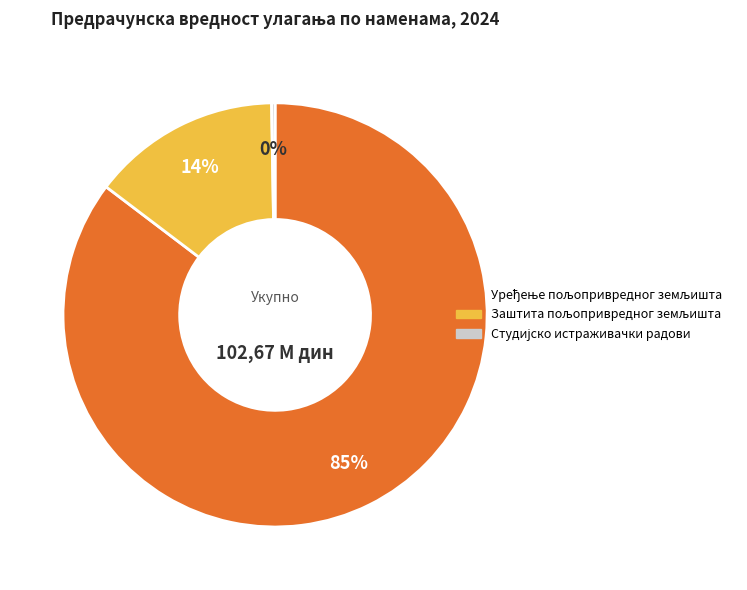

Does any single category account for the majority?

Yes